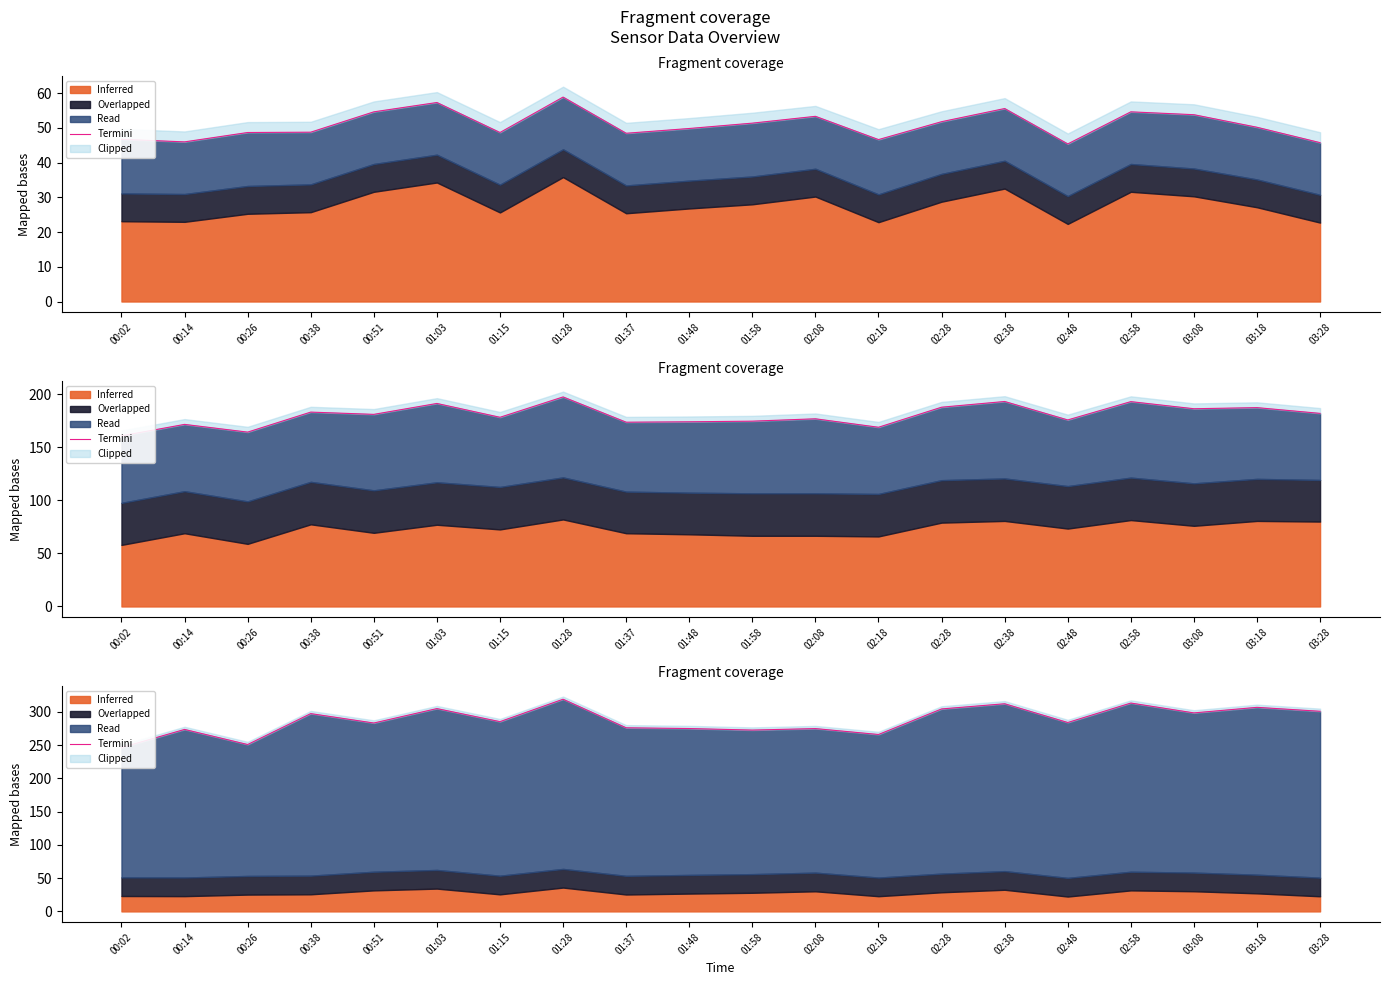

At which category does the chart reach its peak across all series?

01:28